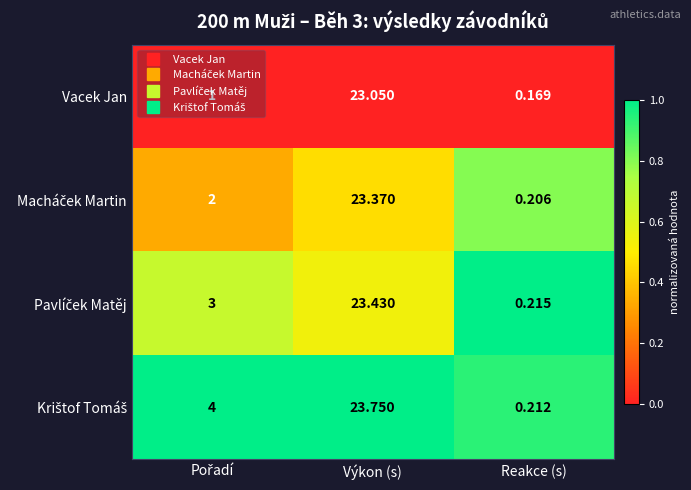

At which category is the sum across all series the highest?

Výkon (s)